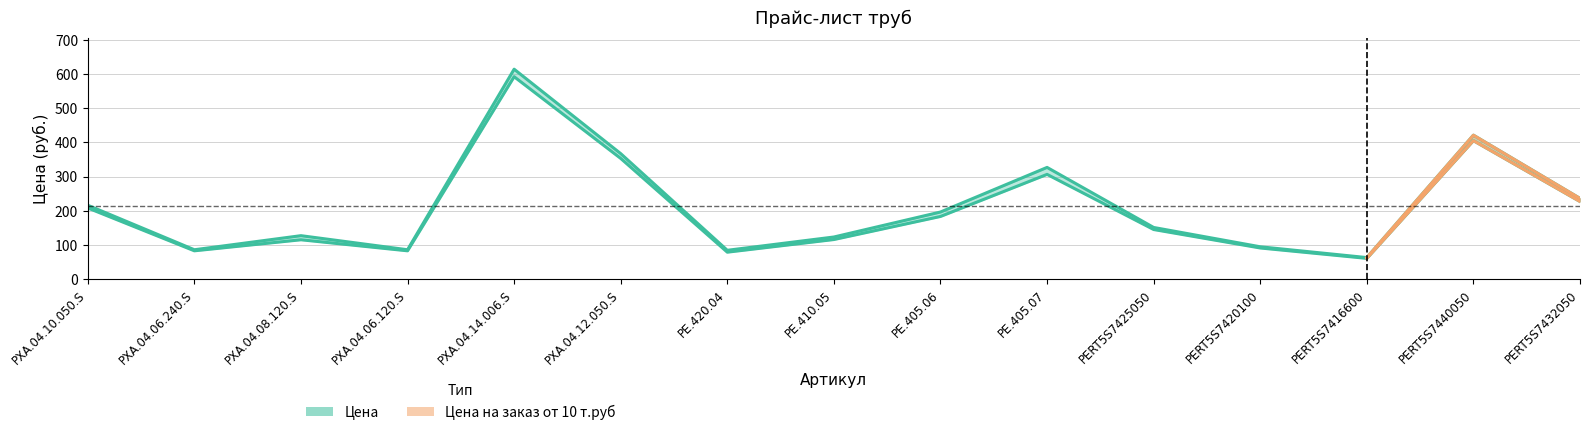

At which label does Цена на заказ от 10 т.руб reach its minimum?

PERT5S7416600